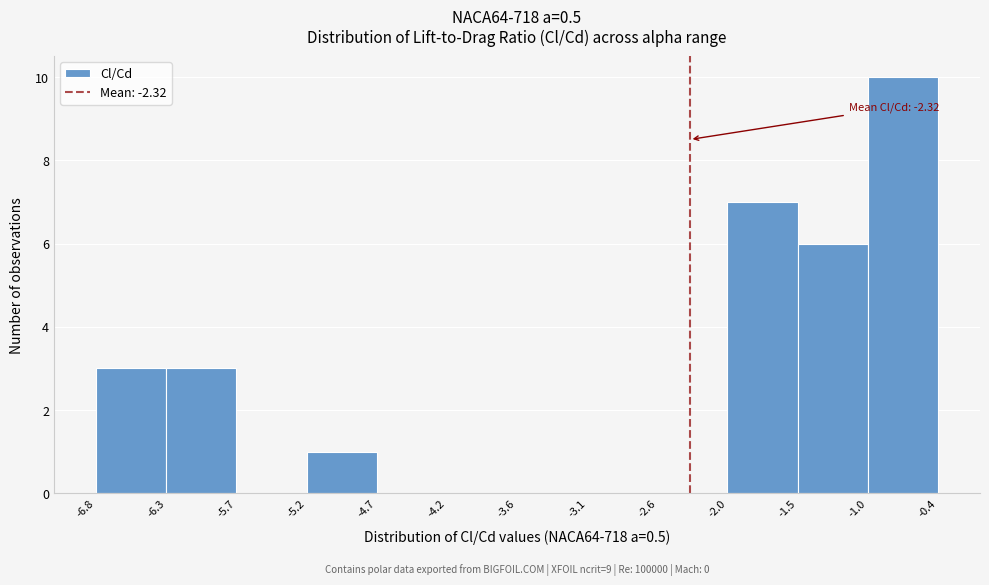

Which range on the x-axis has the tallest bar?

-1.0 to -0.4